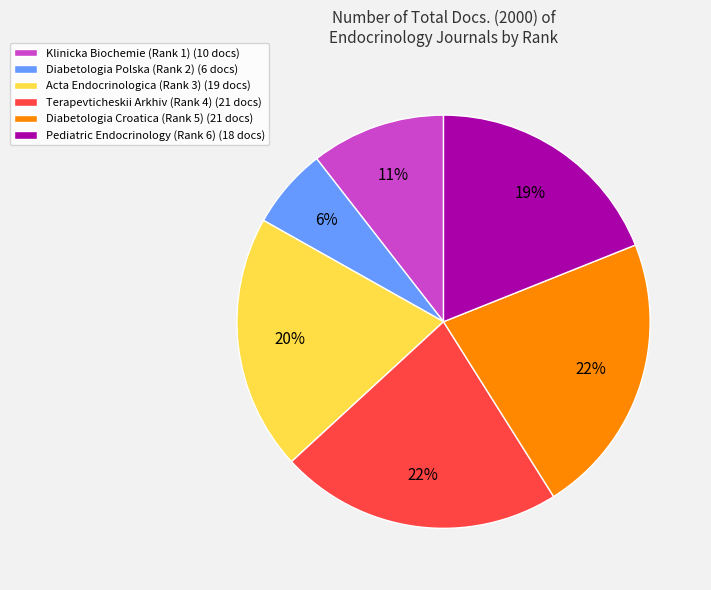

What percentage is the Pediatric Endocrinology (Rank 6) slice, to the nearest percent?

19%